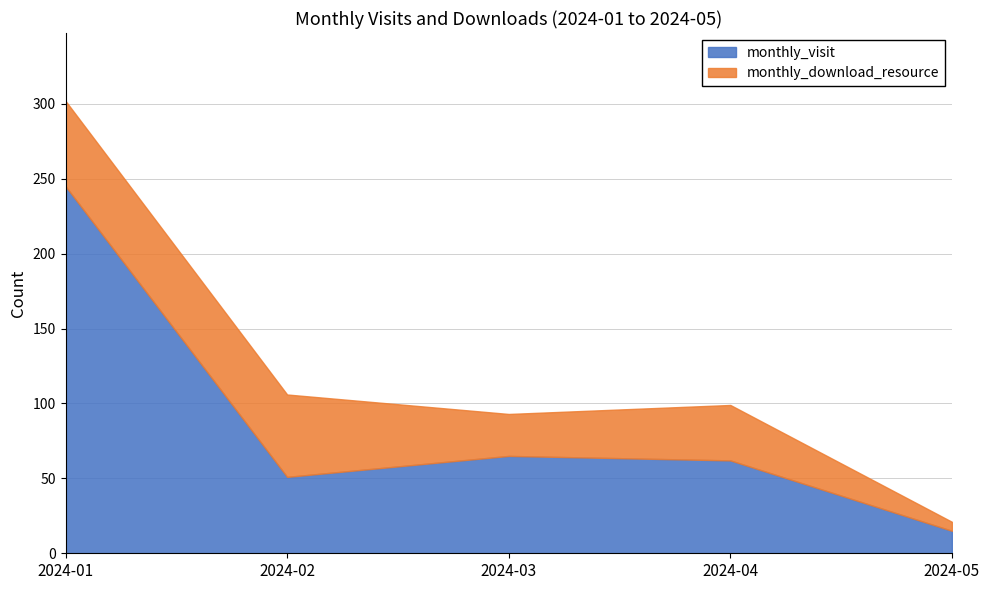

Which series changed the most between 2024-01 and 2024-02?

monthly_visit